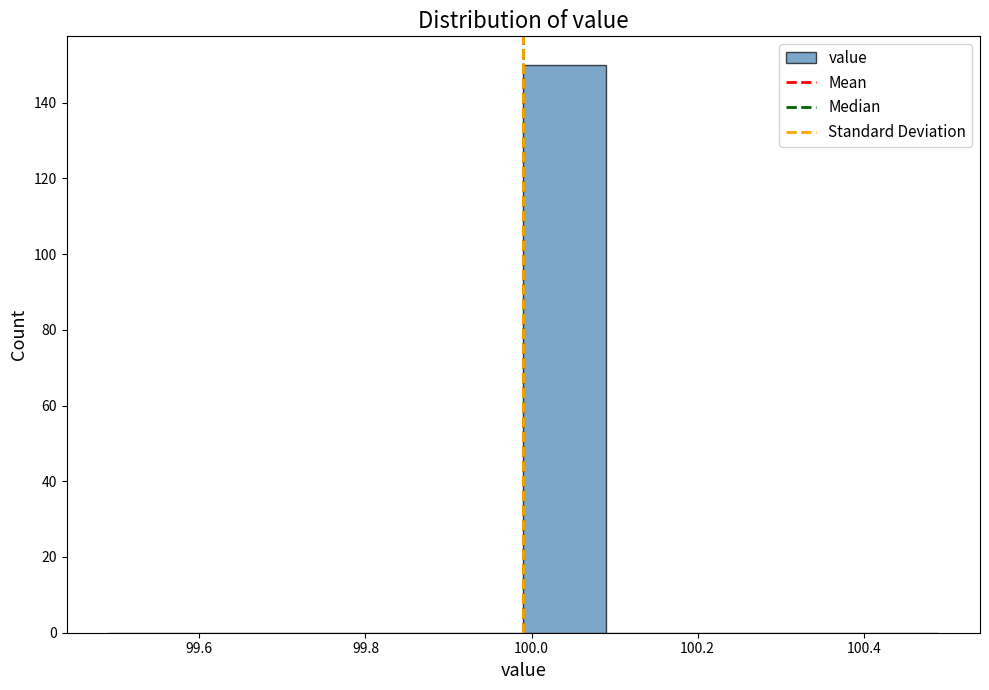

What is the height of the bar covering 99.99 to 100.09 on the x-axis? Neither the bar edges nor the heights are printed on the chart, so give them approximately, as read against the axes.

150